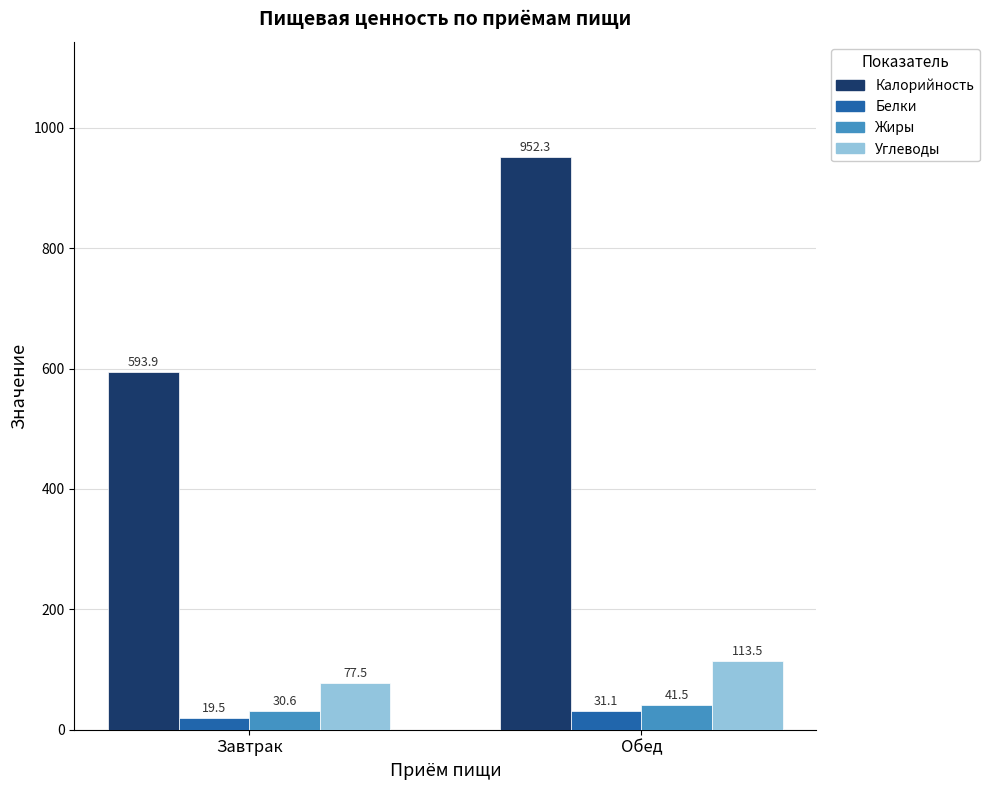

What are all the series names shown in the legend?

Калорийность, Белки, Жиры, Углеводы